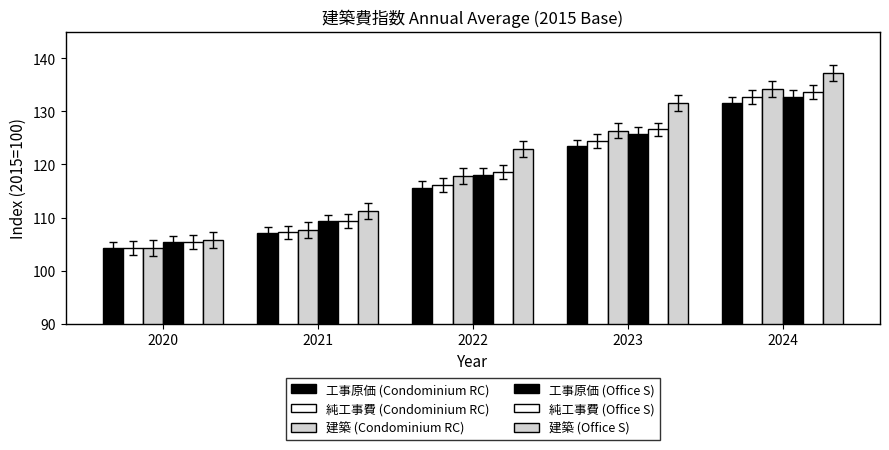

At which label does 建築 (Condominium RC) reach its minimum?

2020